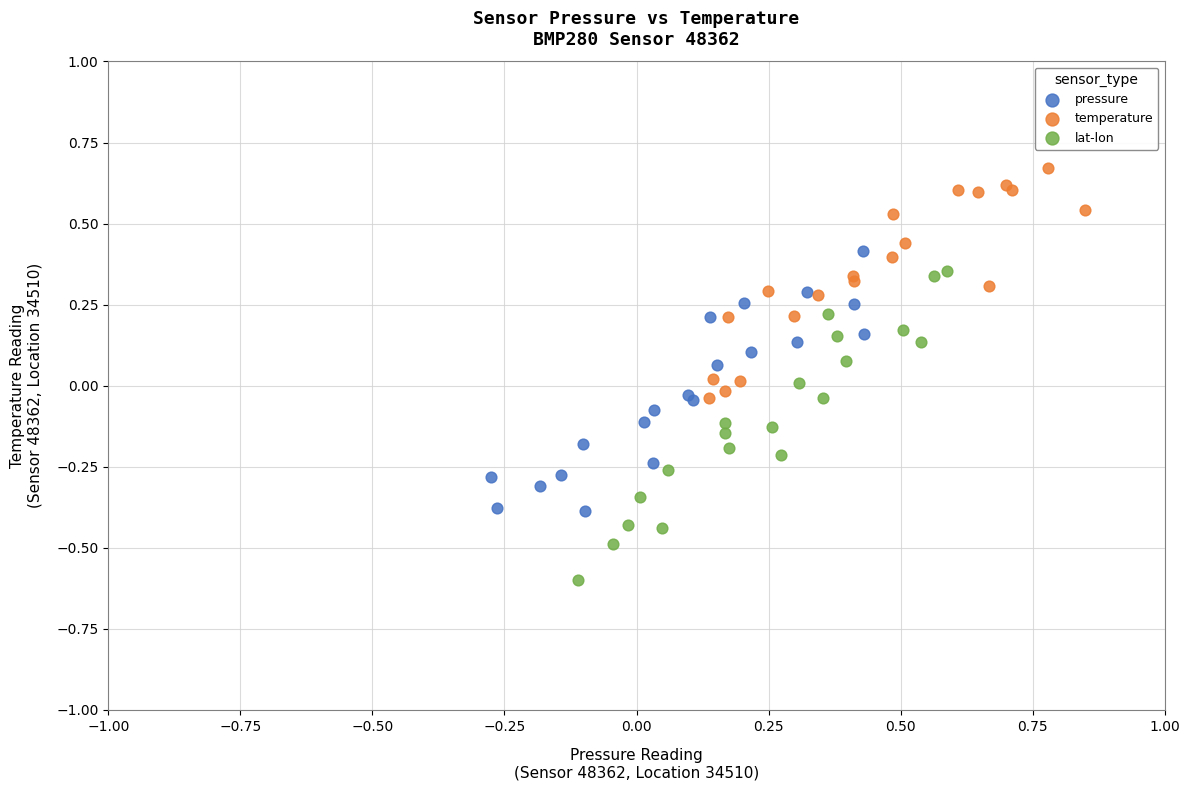

Which series has the largest Y range (max minus min)?

lat-lon